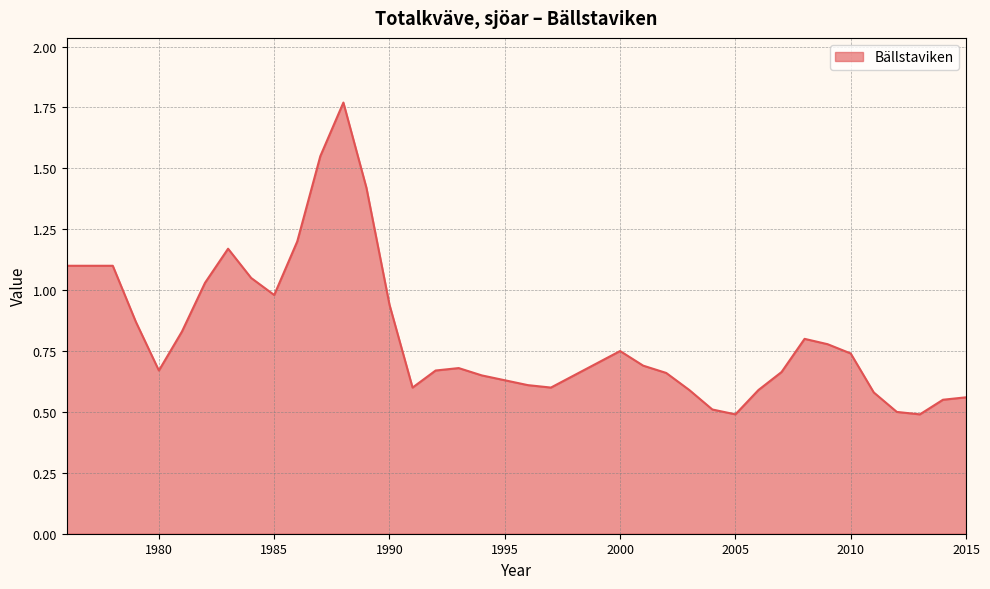

What is the difference between the maximum and minimum values?

1.3